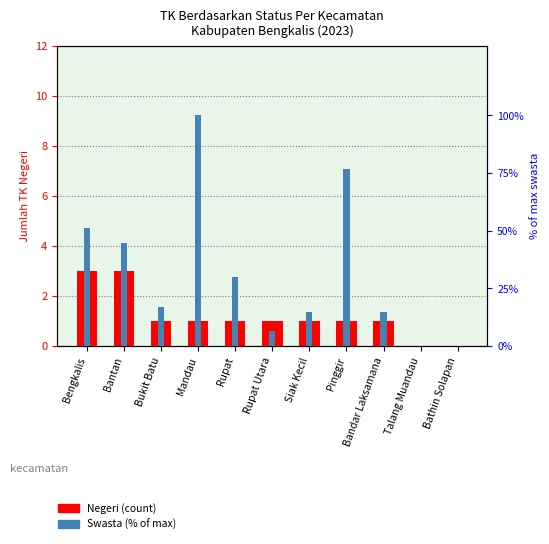

Reading right to left, transcribe all the data shown in this chart.

Negeri (count): 0.0	0.0	1.0	1.0	1.0	1.0	1.0	1.0	1.0	3.0	3.0
Swasta (% of max): 0.0	0.0	14.9	76.6	14.9	6.4	29.8	100.0	17.0	44.7	51.1